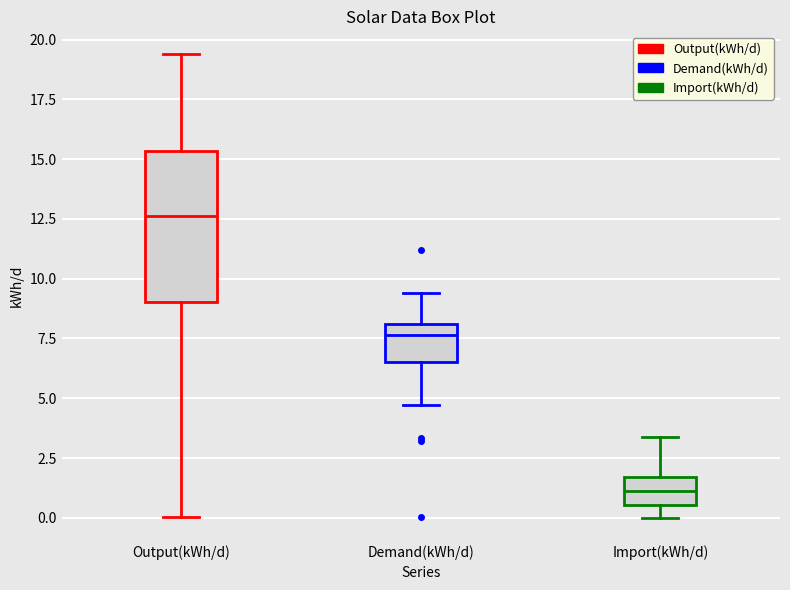

Which box is the tallest, from its lower edge to its upper edge?

Output(kWh/d)